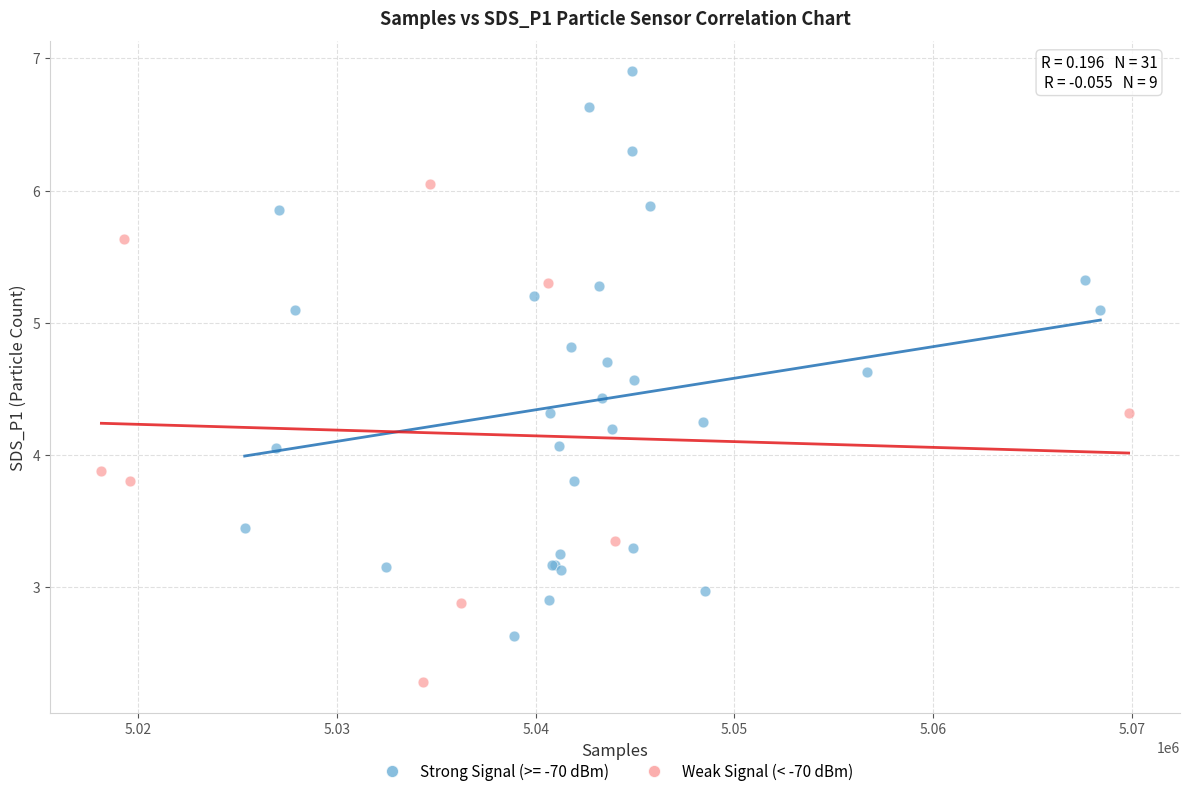

Which series reaches the minimum Y coordinate?

Weak Signal (< -70 dBm)